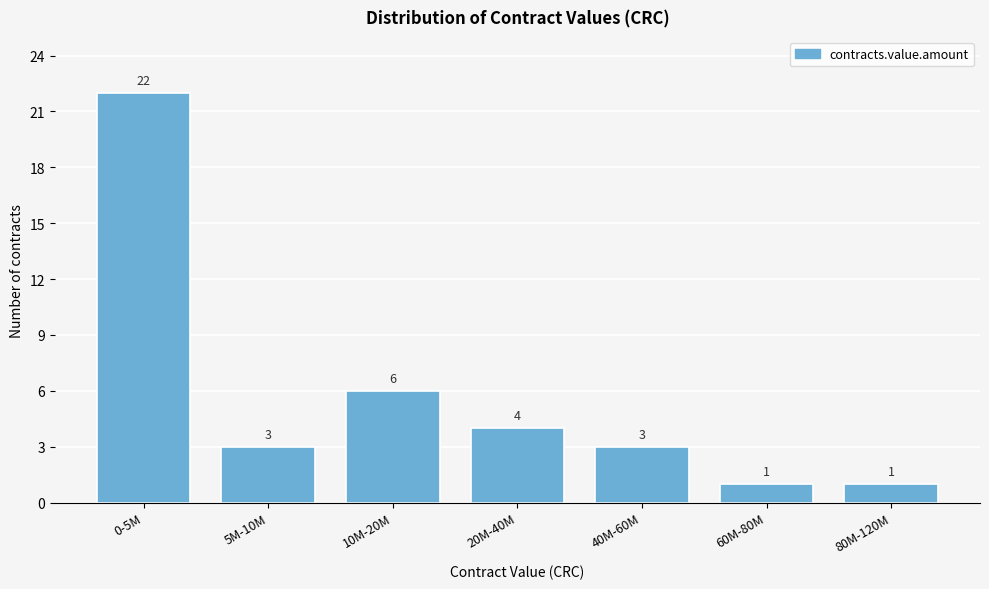

Reading left to right, what are all the values shown in this chart?

0-5M=22	5M-10M=3	10M-20M=6	20M-40M=4	40M-60M=3	60M-80M=1	80M-120M=1